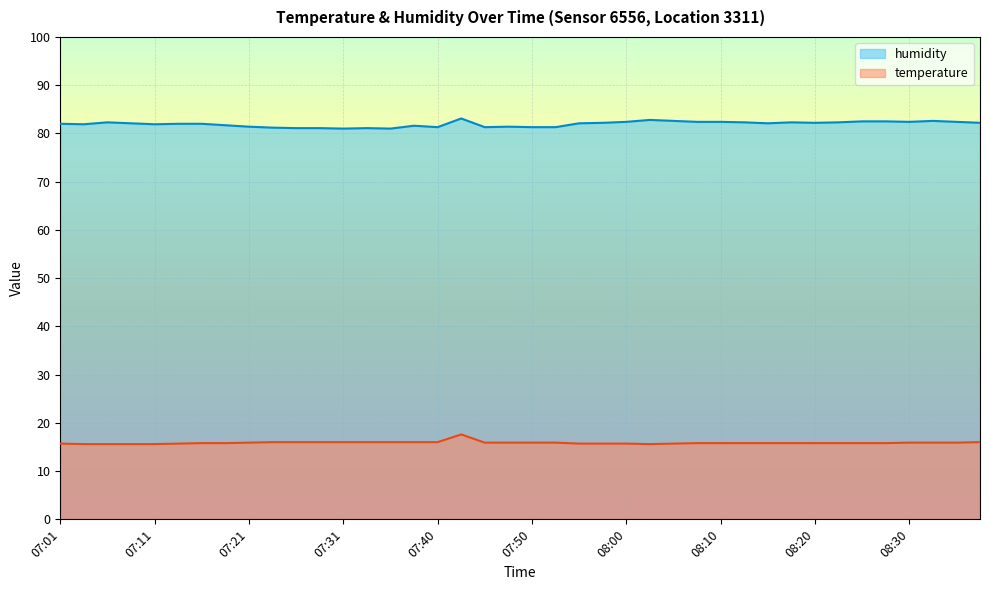

Which has a higher value, 08:17 or 07:43?

07:43